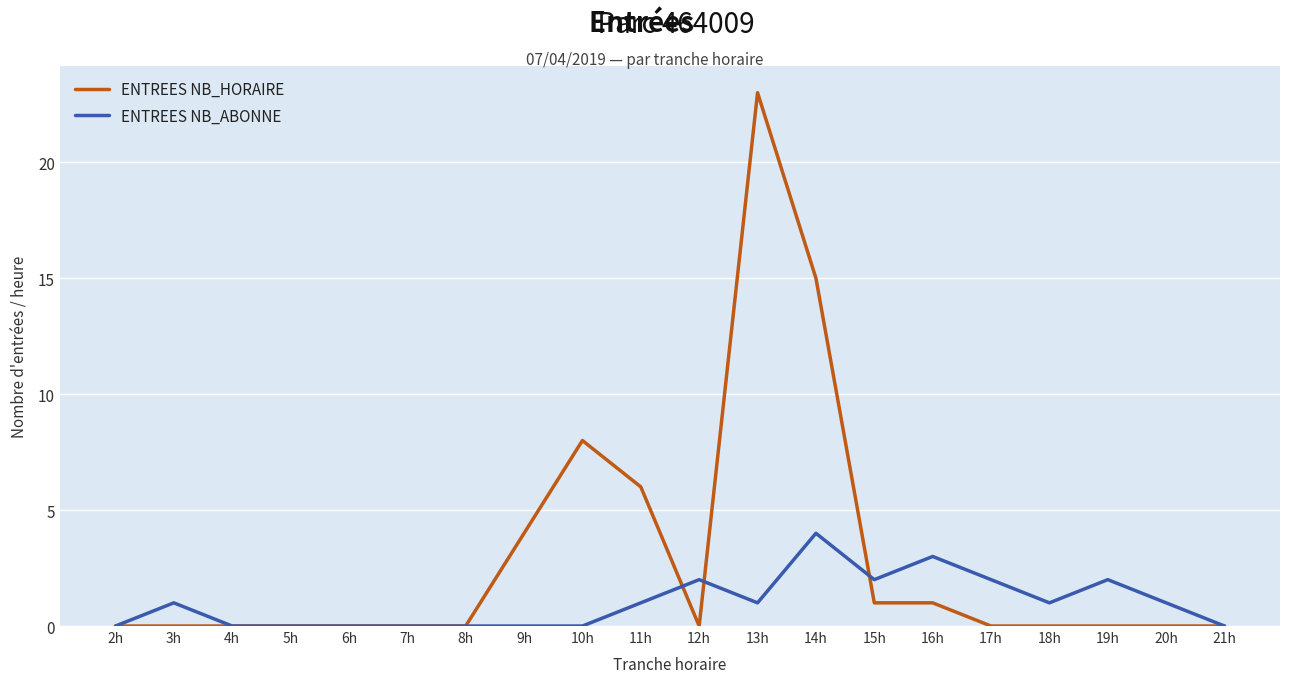

Reading right to left, list all the values displayed in this chart.

ENTREES NB_HORAIRE: 21h=0	20h=0	19h=0	18h=0	17h=0	16h=1	15h=1	14h=15	13h=23	12h=0	11h=6	10h=8	9h=4	8h=0	7h=0	6h=0	5h=0	4h=0	3h=0	2h=0
ENTREES NB_ABONNE: 21h=0	20h=1	19h=2	18h=1	17h=2	16h=3	15h=2	14h=4	13h=1	12h=2	11h=1	10h=0	9h=0	8h=0	7h=0	6h=0	5h=0	4h=0	3h=1	2h=0